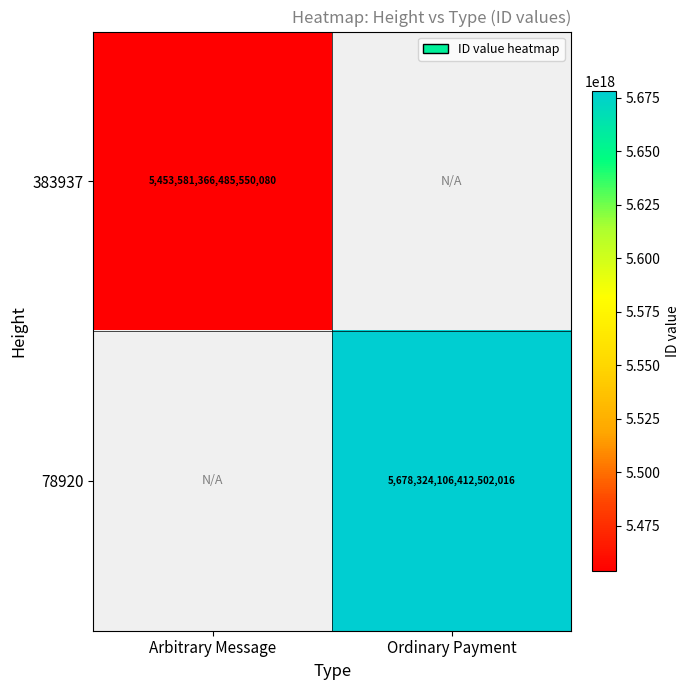

At how many categories does at least one series exceed 5465782358438606848?

1